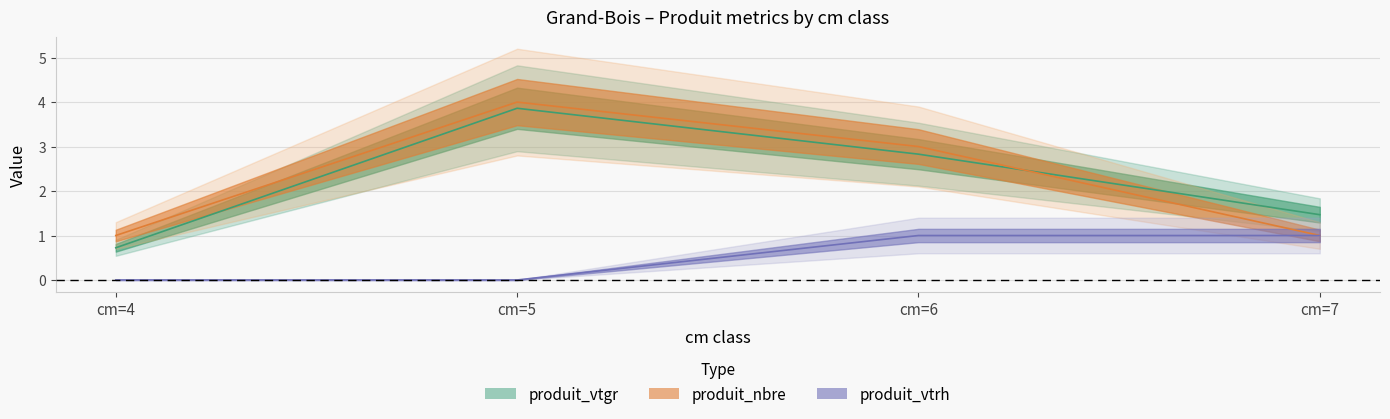

Reading left to right, list all the values displayed in this chart.

produit_vtgr: 0.7	3.9	2.8	1.5
produit_nbre: 1.0	4.0	3.0	1.0
produit_vtrh: 0.0	0.0	1.0	1.0